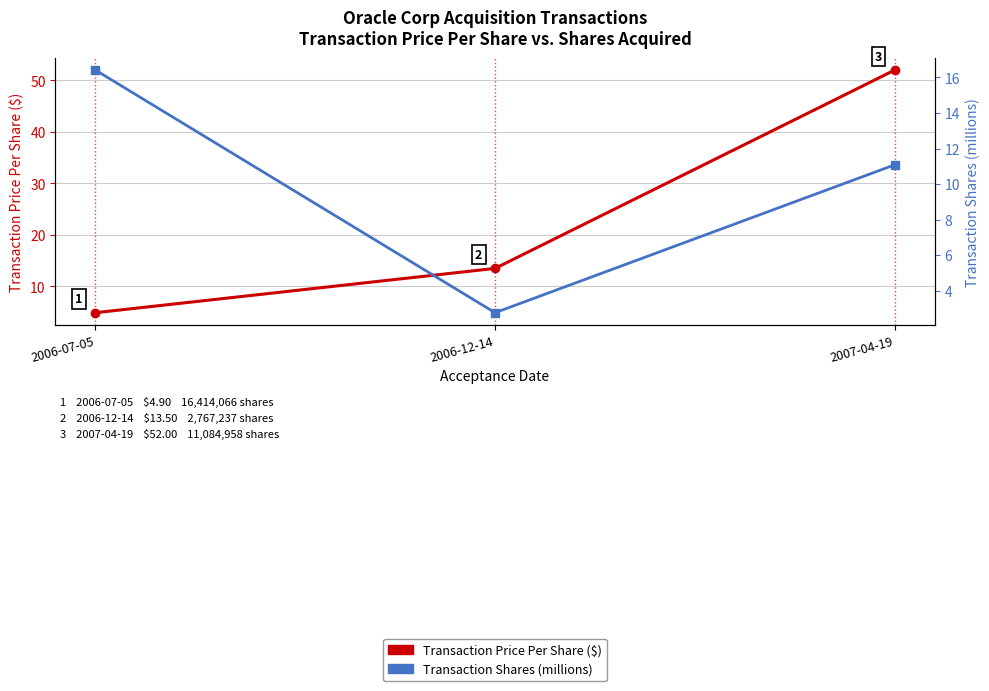

Where is Transaction Shares (millions) nearest to the value 9?

2007-04-19